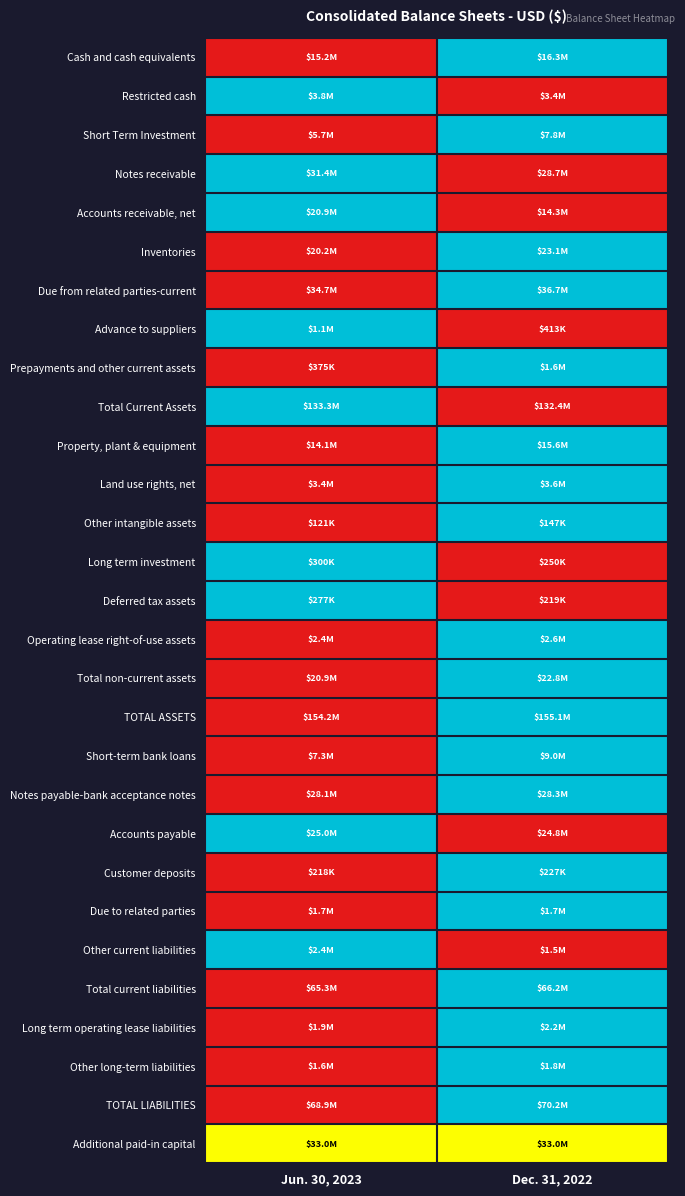

Which category has the lowest value across all series?

Jun. 30, 2023